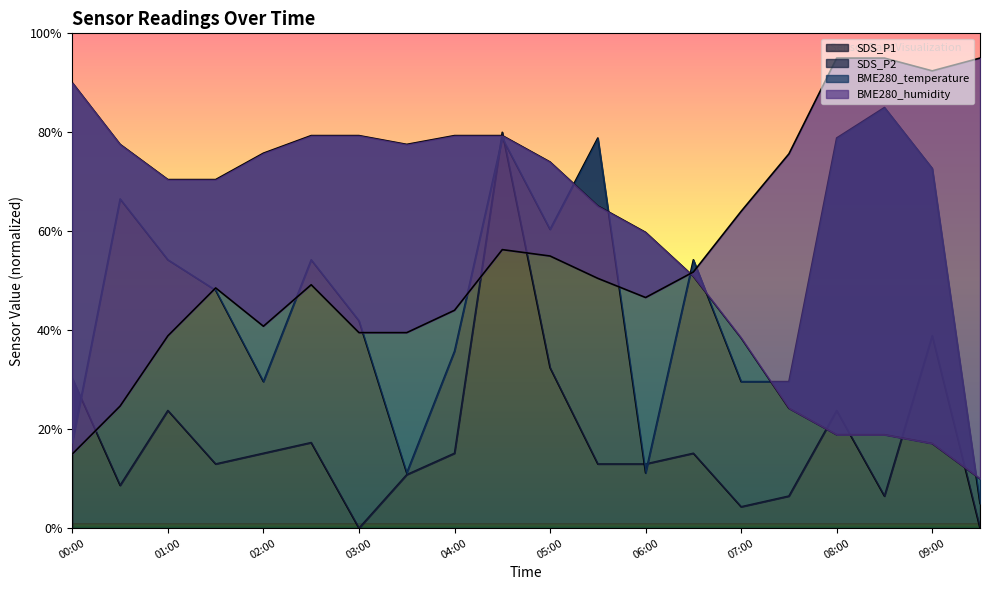

The value of SDS_P1 at 06:00 is 13.0. True or false?

True